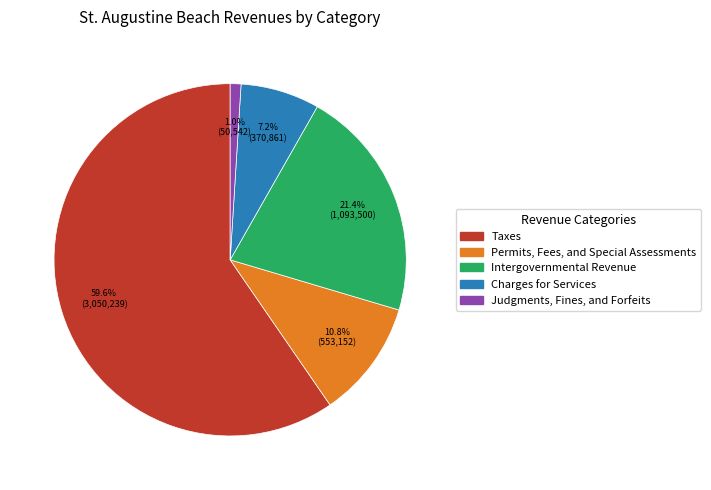

To the nearest percent, what percentage of the pie is Charges for Services?

7%